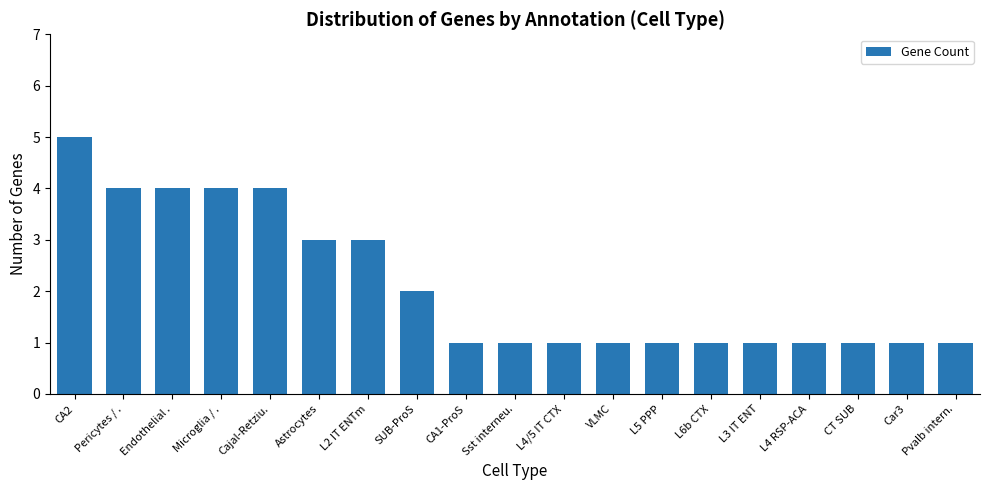

Is it true that the value at Cajal-Retziu. is 4?

True